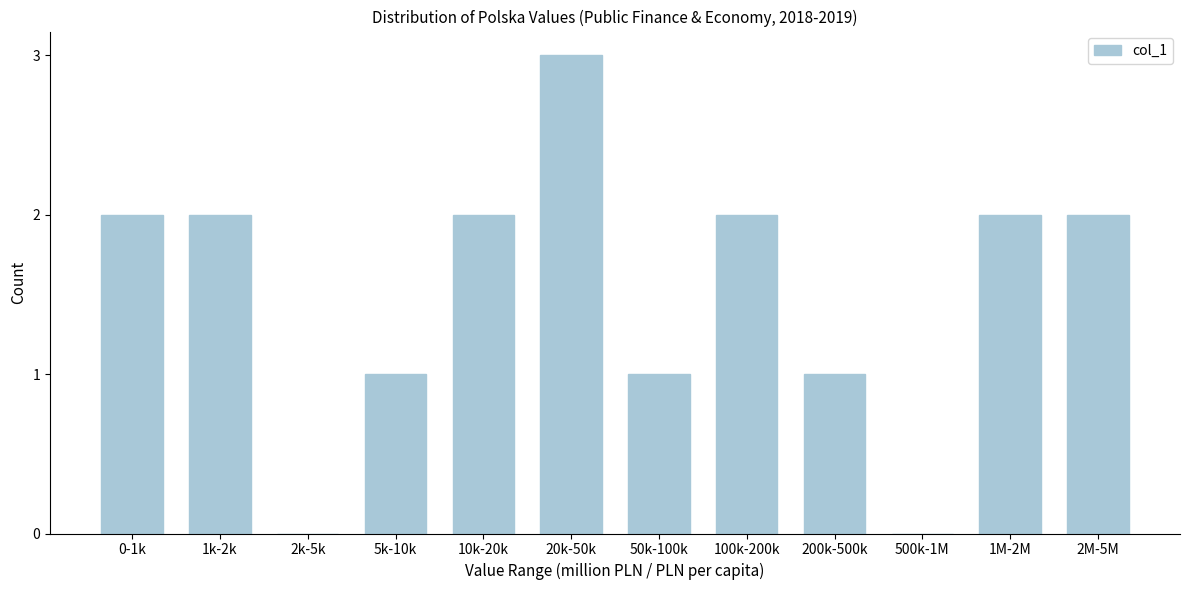

Reading left to right, what are all the values shown in this chart?

0-1k=2	1k-2k=2	2k-5k=0	5k-10k=1	10k-20k=2	20k-50k=3	50k-100k=1	100k-200k=2	200k-500k=1	500k-1M=0	1M-2M=2	2M-5M=2